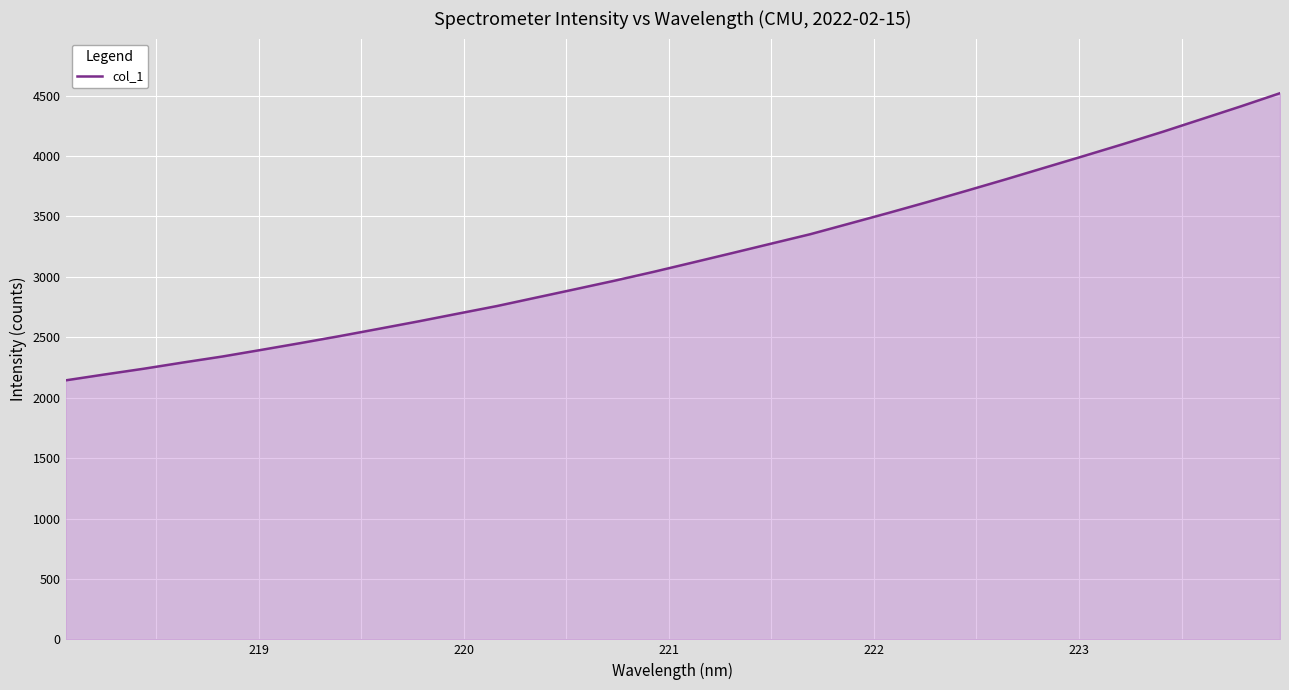

What is the smallest value displayed?

2143.3